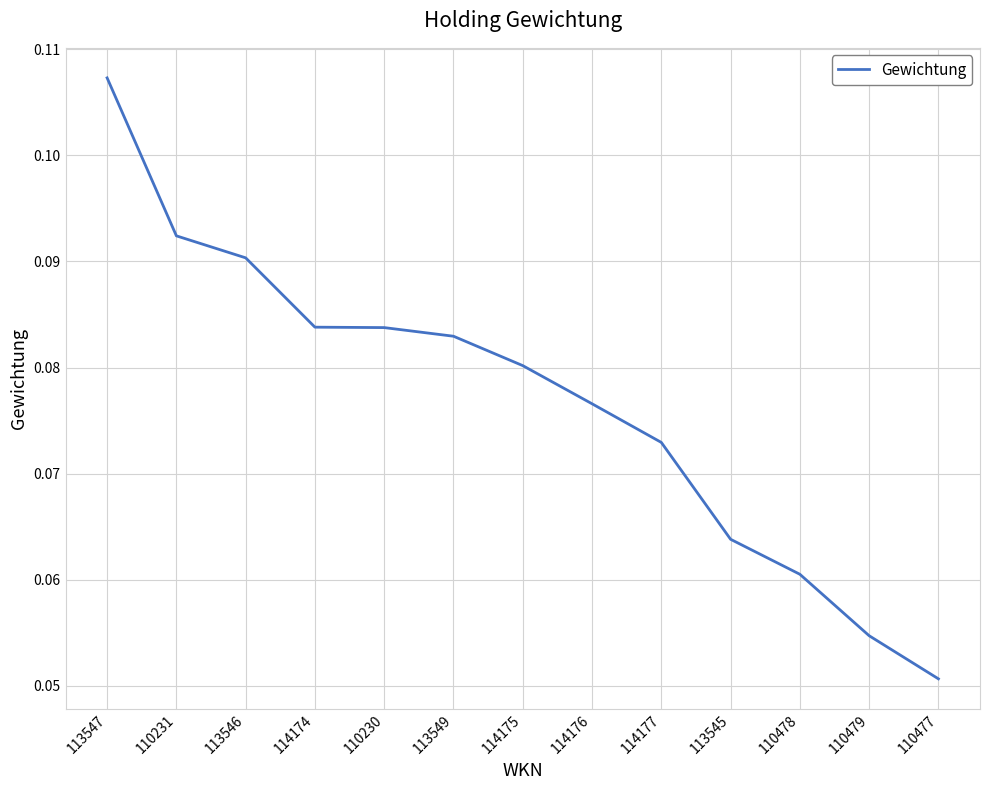

What position from the left is 110231?

2